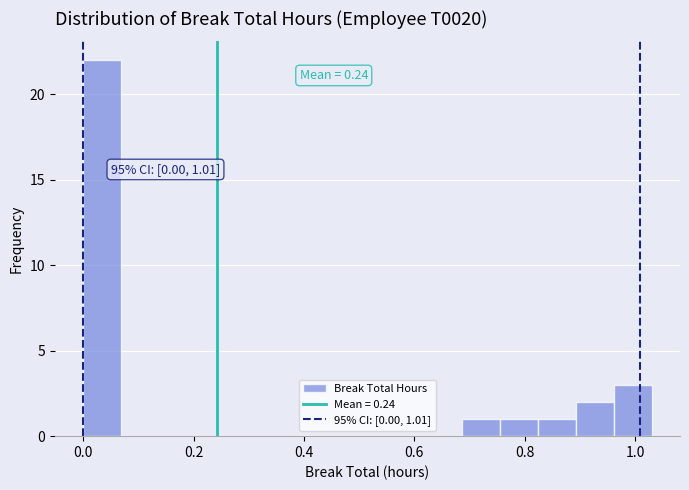

Read against the x-axis, roughly where is the centre of the tallest bar?

0.04